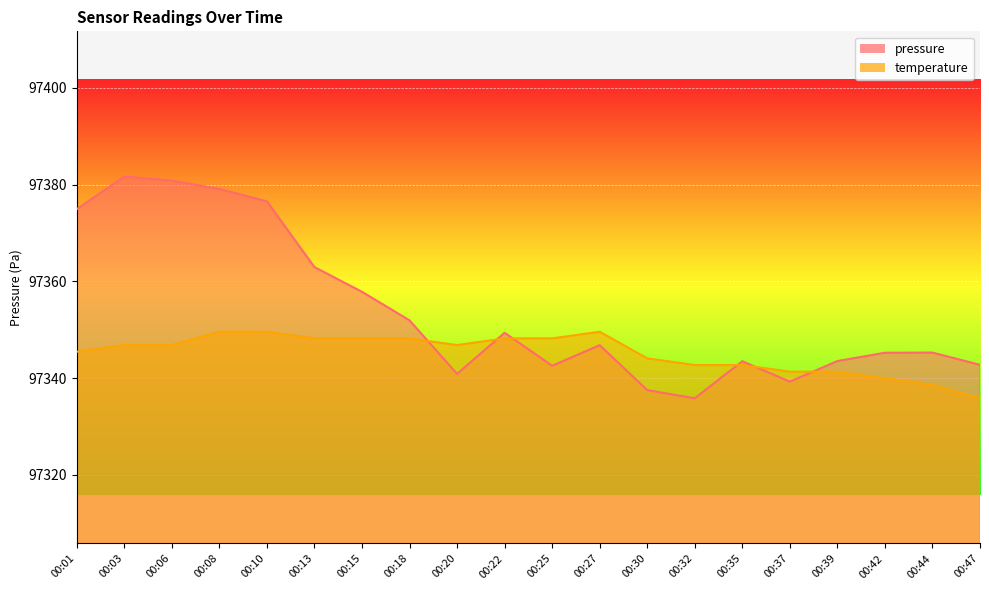

In temperature, how many points are higher than both neighbors (excluding endpoints)?

1